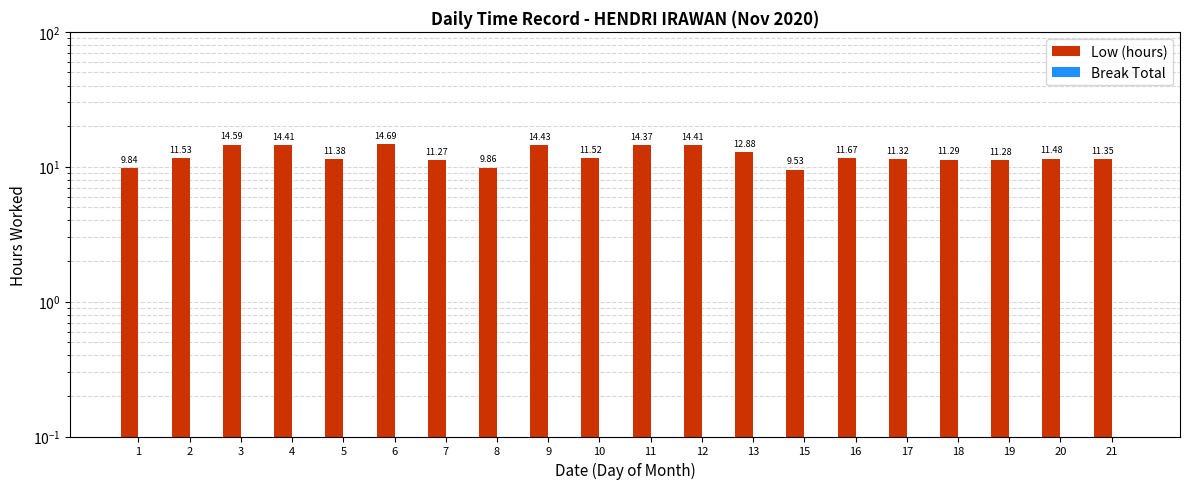

What are all the series names shown in the legend?

Low (hours), Break Total